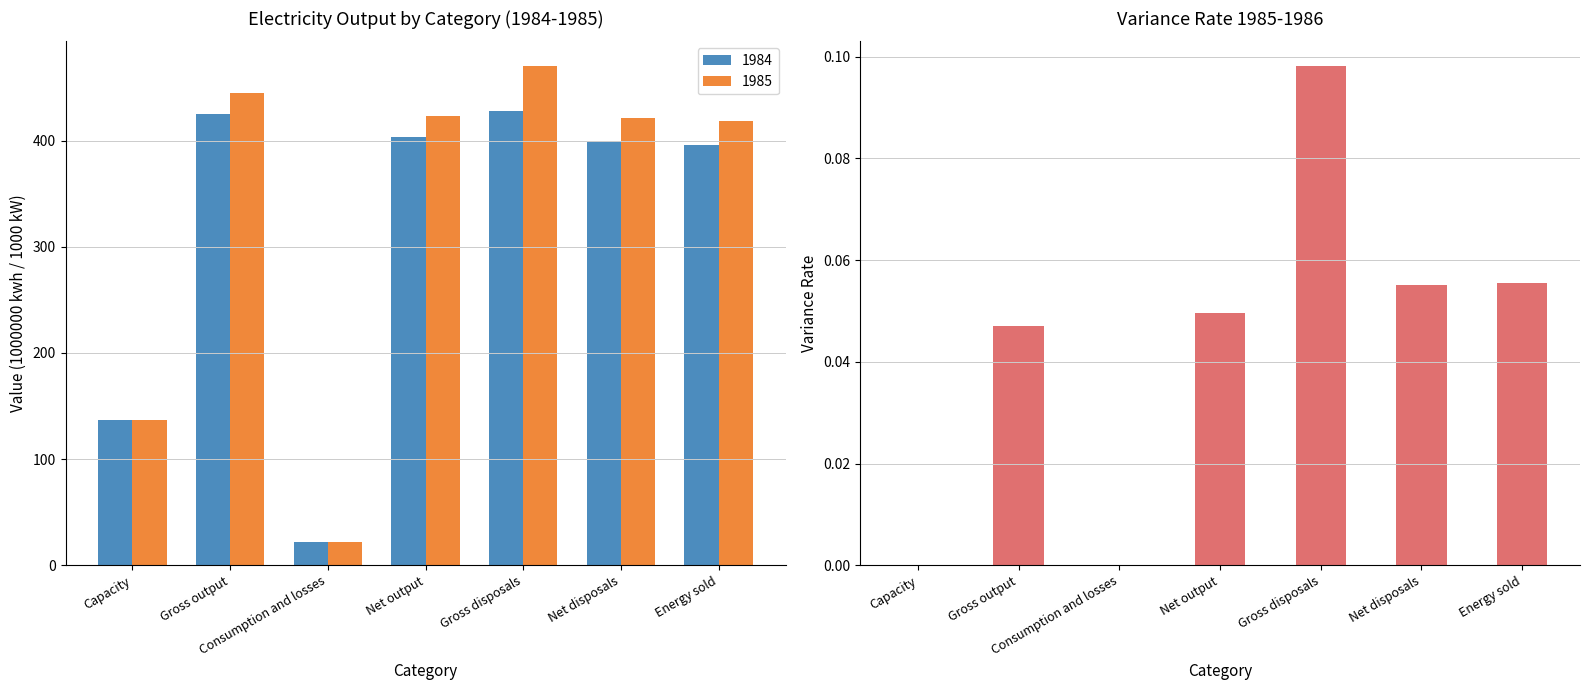

The value at Consumption and losses is 0.0. True or false?

True